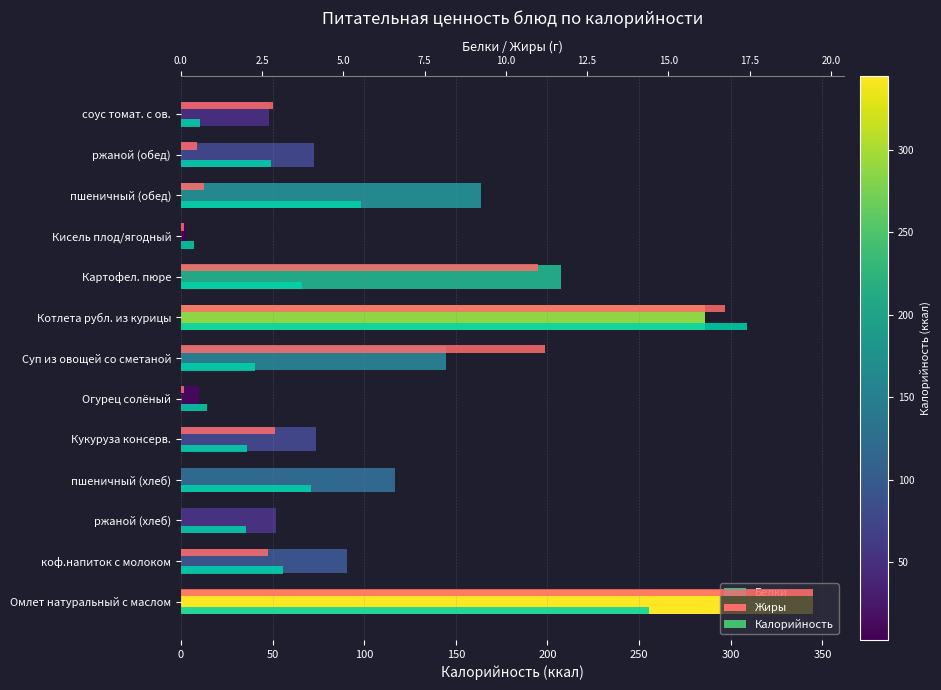

Which series changed the most between пшеничный (хлеб) and Картофел. пюре?

Калорийность